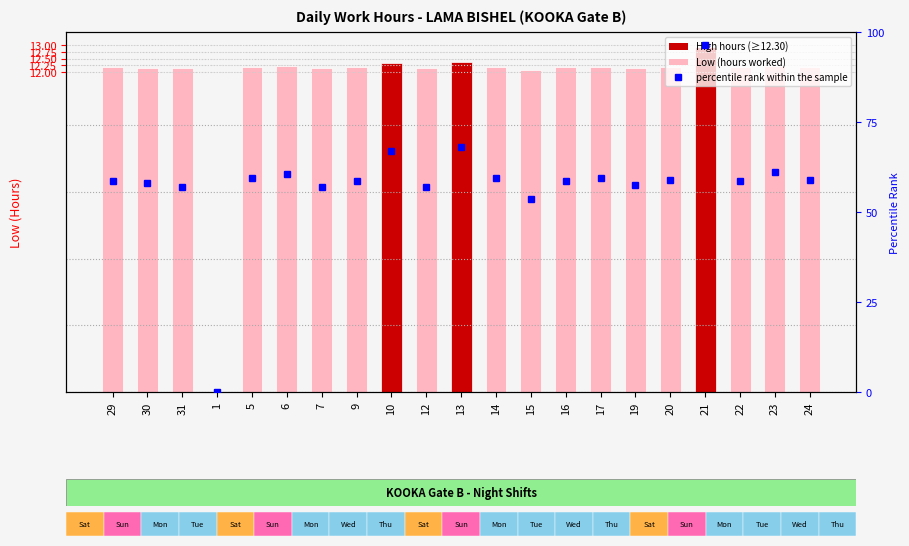

Rank the categories by value from lowest to highest.

1, 15, 31, 7, 12, 19, 30, 29, 9, 16, 22, 20, 24, 5, 14, 17, 6, 23, 10, 13, 21